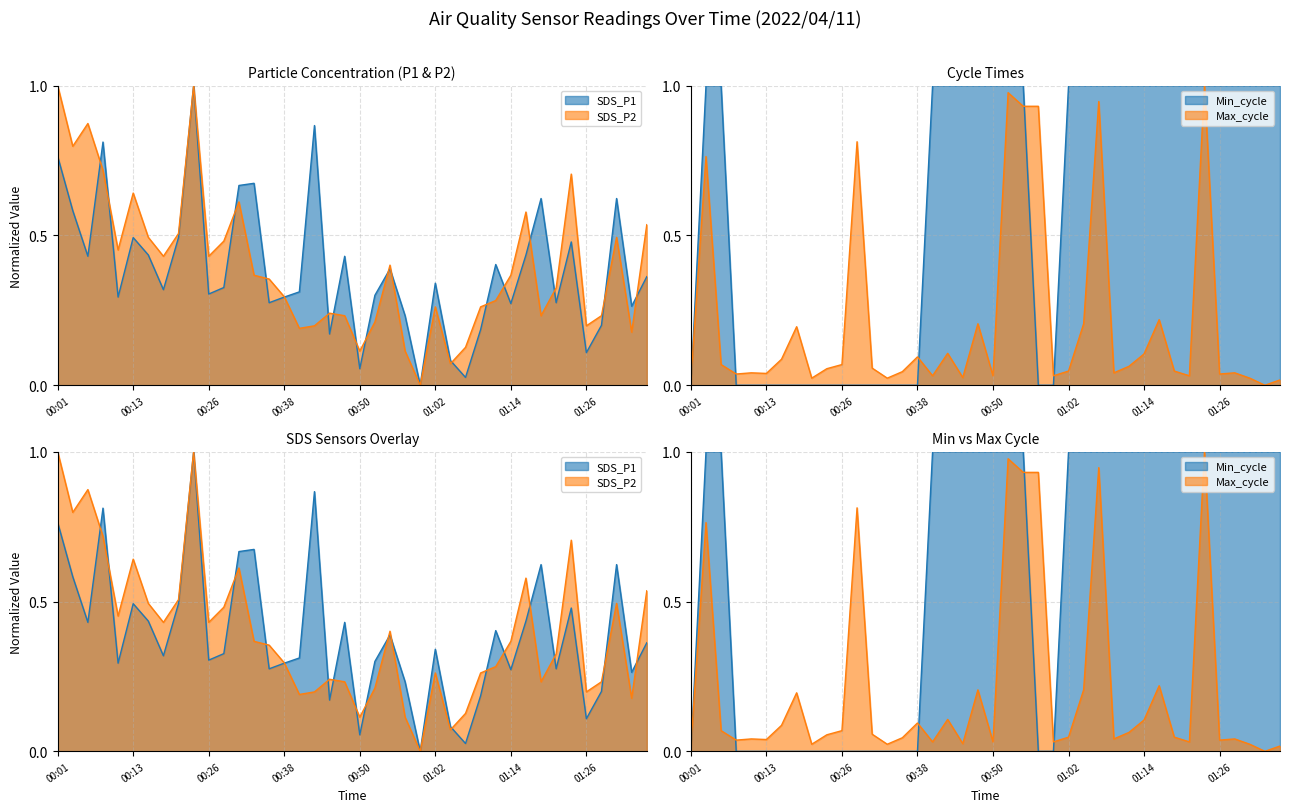

What is the total value across all series at 01:36?

1.9